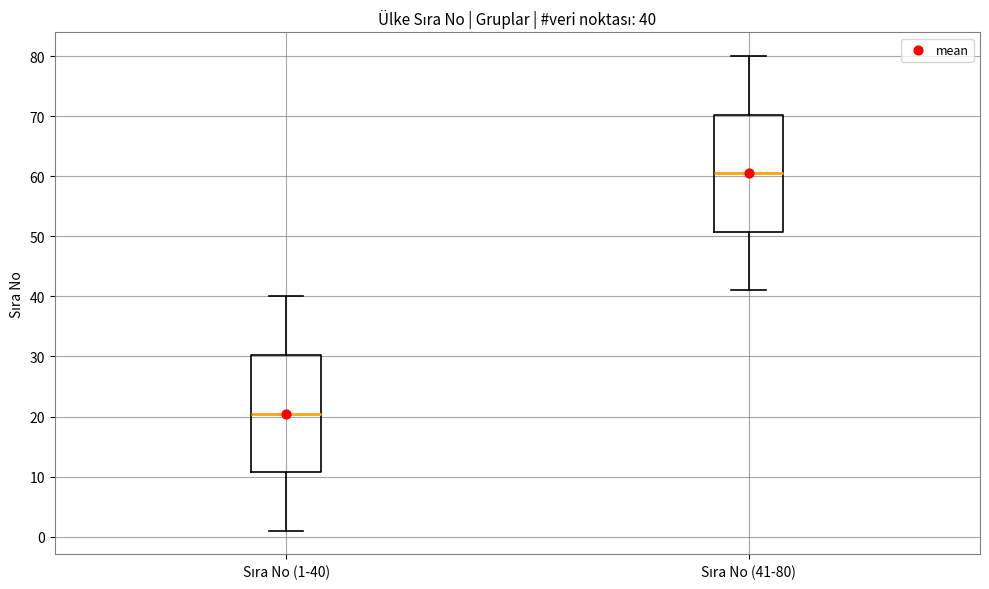

Which box has the lowest median line?

Sıra No (1-40)